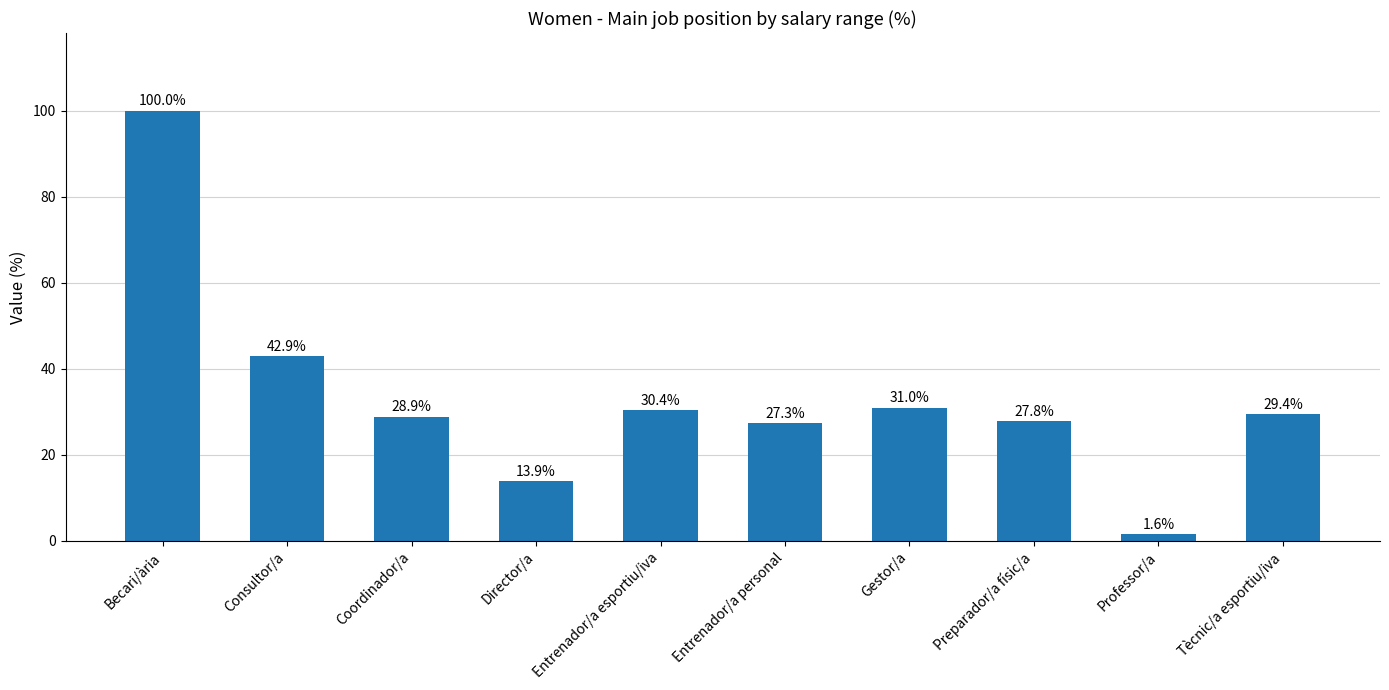

What is the ratio of the value at Director/a to the value at Consultor/a?

0.3